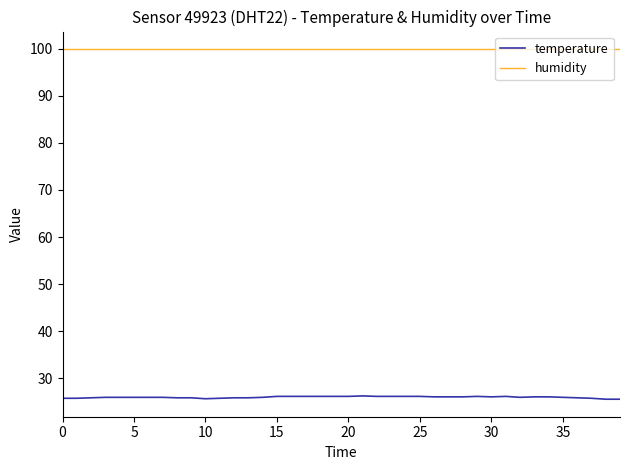

How many temperature values are between 25 and 26?

21